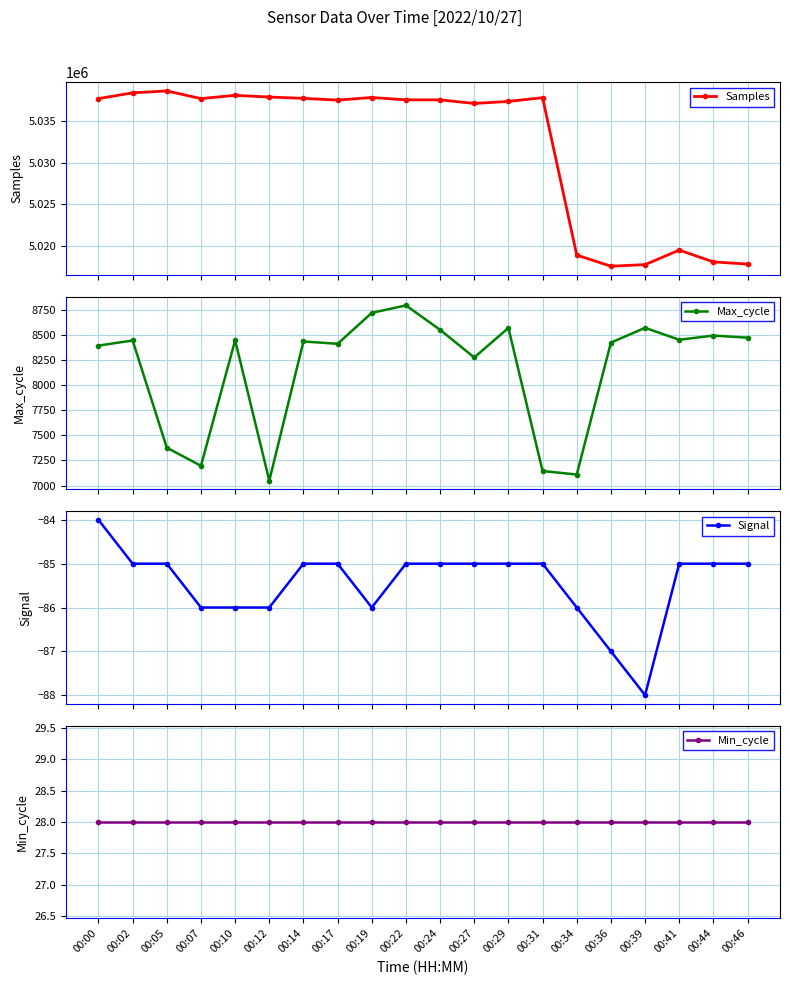

What is the total value across all series at 00:22?

5046279